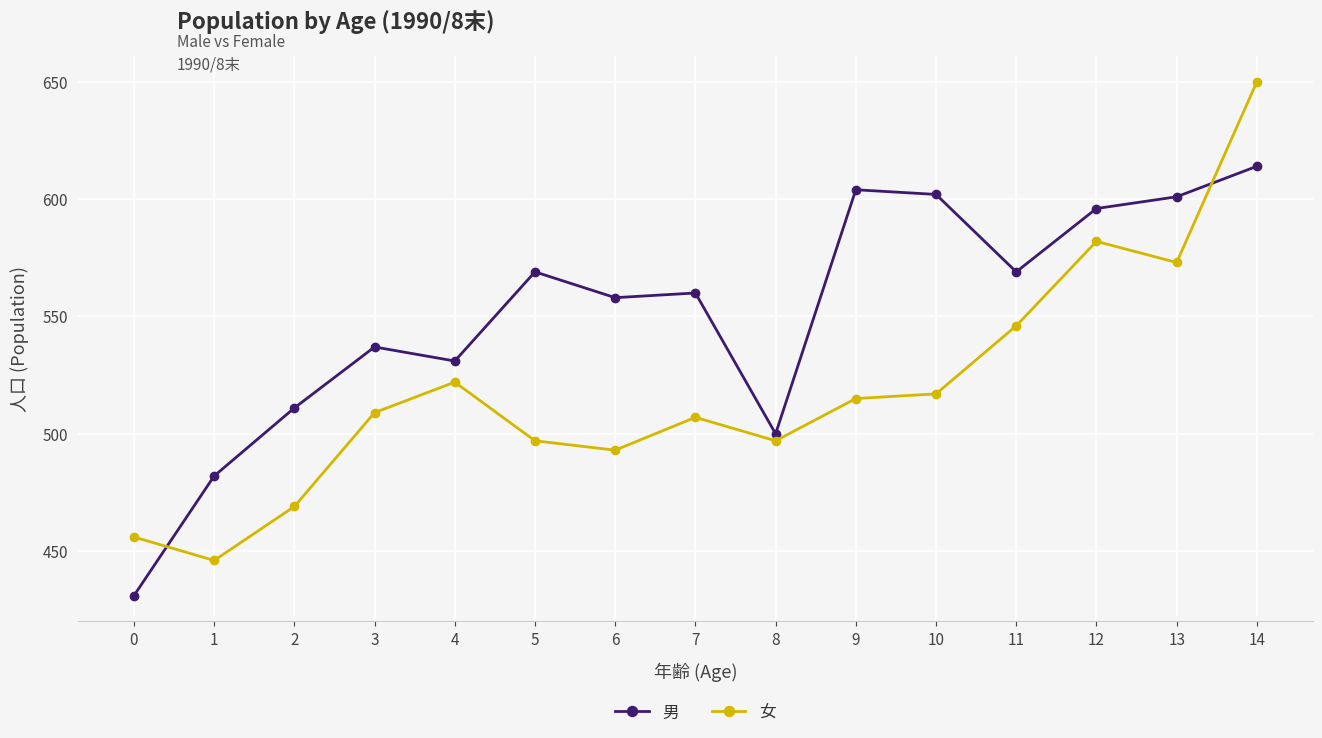

At which label is 男 closest to 522?

4